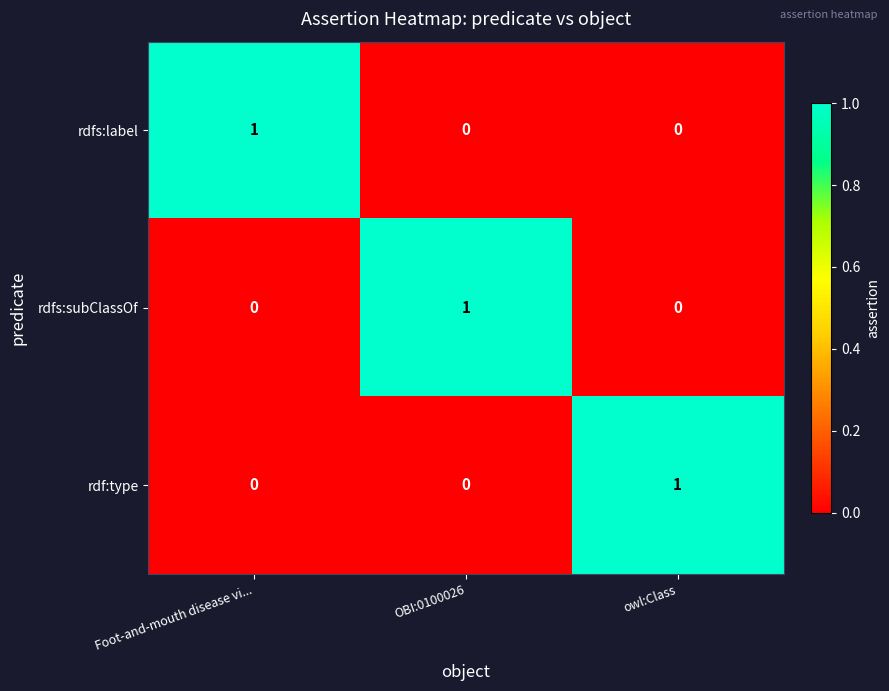

Count the rdf:type values in the range 0 to 1.

3